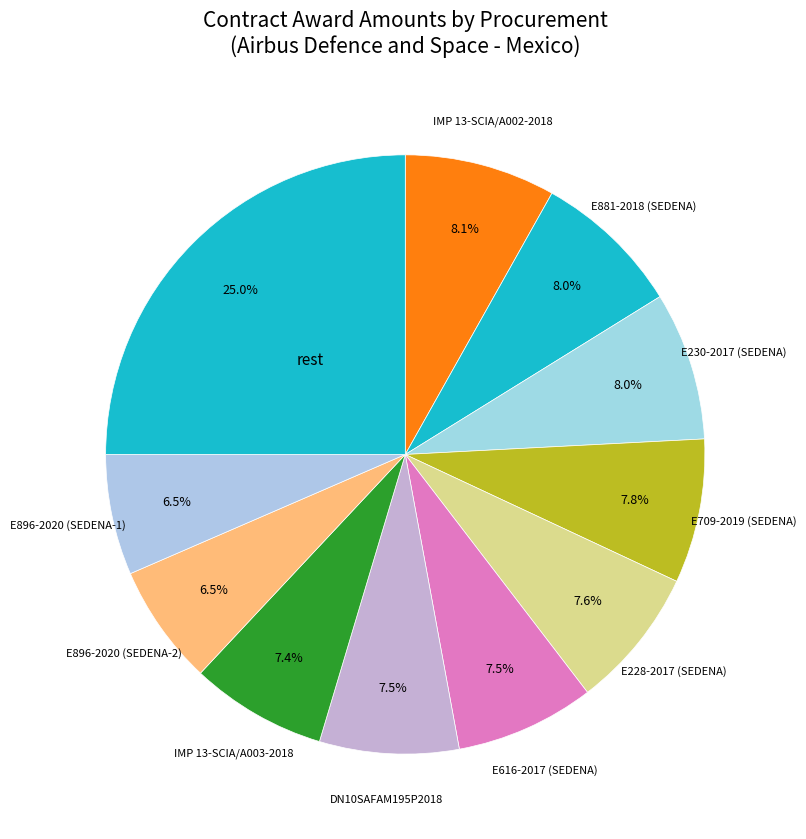

How many segments does this pie chart have?

11